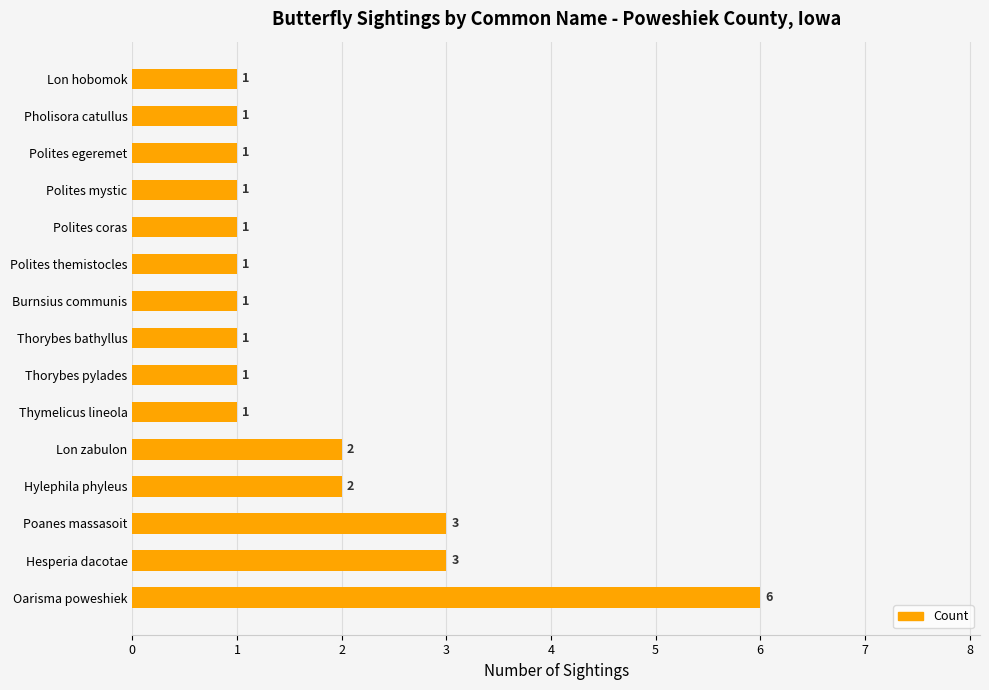

Reading bottom to top, list all the values displayed in this chart.

Oarisma poweshiek=6	Hesperia dacotae=3	Poanes massasoit=3	Hylephila phyleus=2	Lon zabulon=2	Thymelicus lineola=1	Thorybes pylades=1	Thorybes bathyllus=1	Burnsius communis=1	Polites themistocles=1	Polites coras=1	Polites mystic=1	Polites egeremet=1	Pholisora catullus=1	Lon hobomok=1